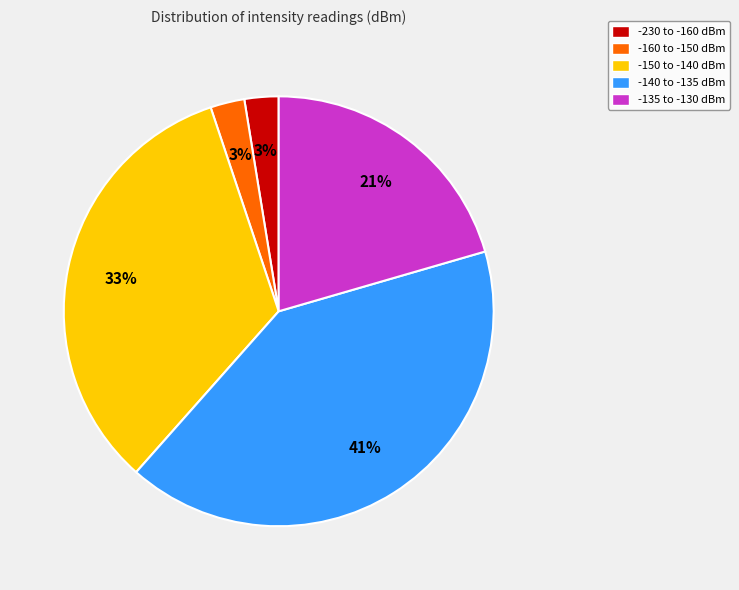

The -160 to -150 dBm slice represents 9% of the pie. True or false?

False